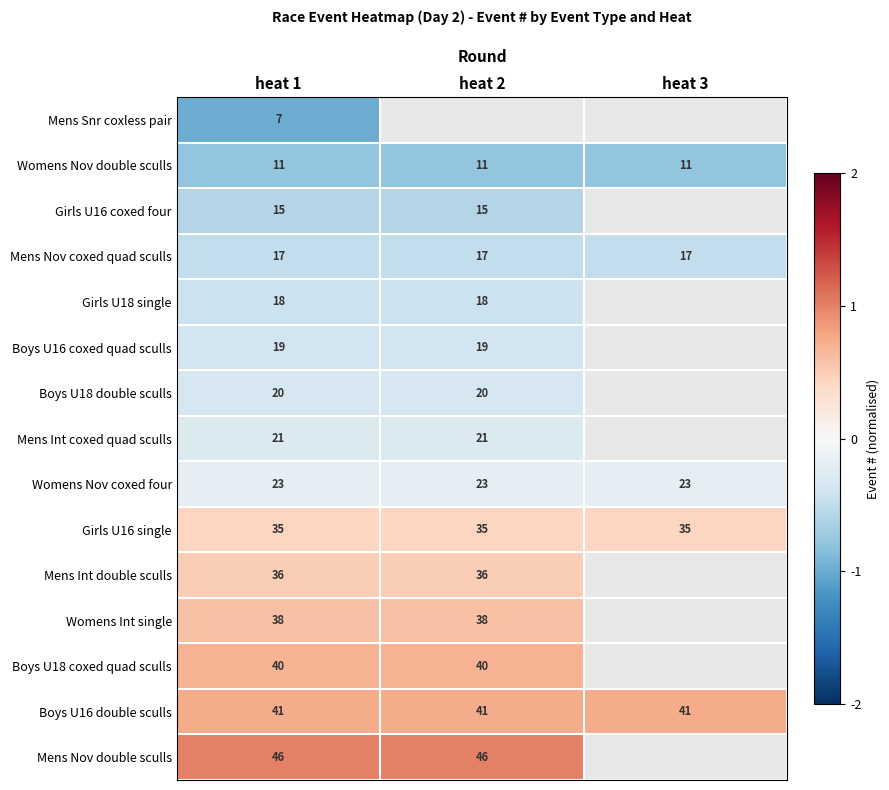

At how many categories does at least one series exceed 0?

3